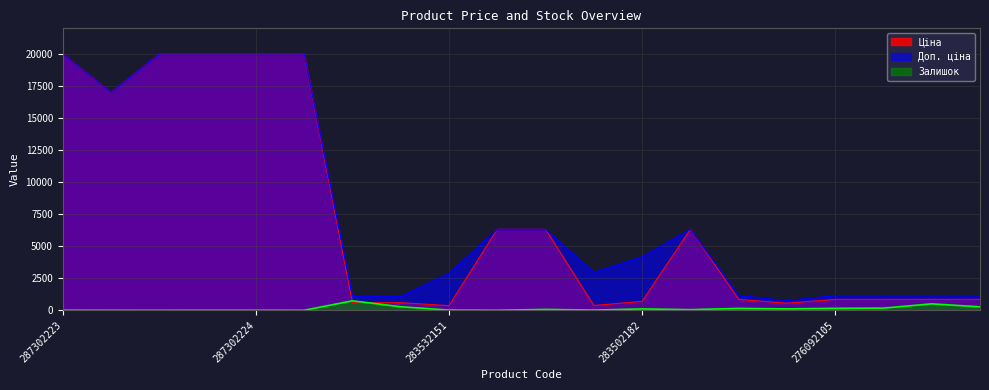

What is the difference between the second highest and second lowest values in the Ціна series?

19594.7